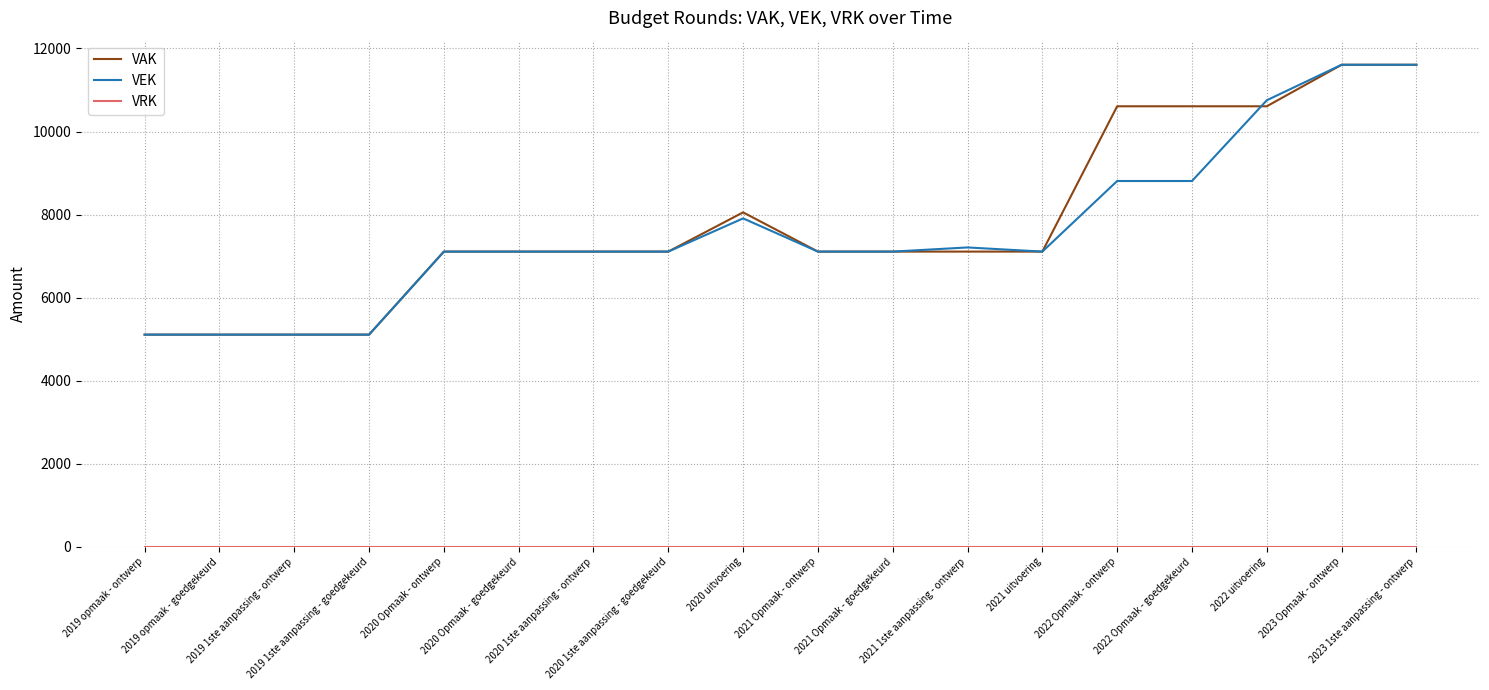

What is the maximum value shown in the chart?

11608